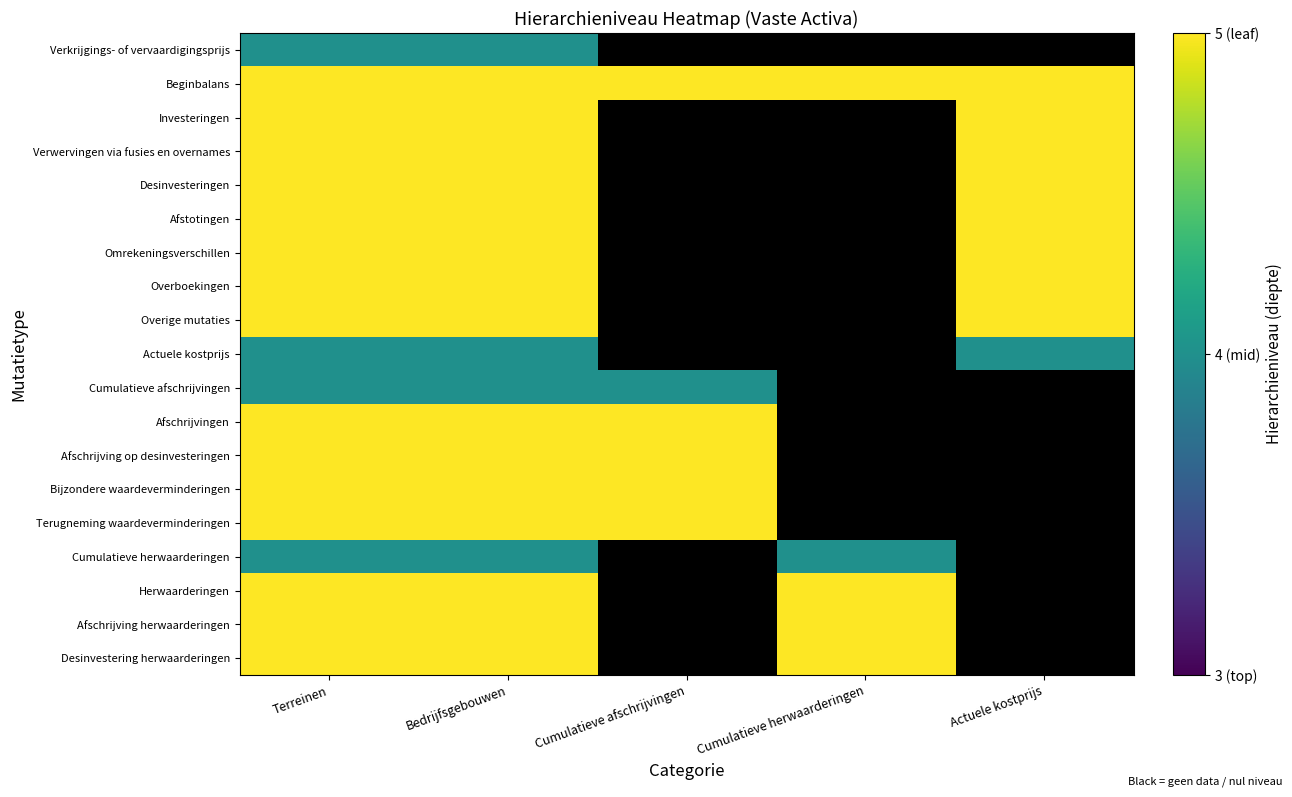

Reading left to right, transcribe all the data shown in this chart.

Verkrijgings- of vervaardigingsprijs: Terreinen=4	Bedrijfsgebouwen=4	Cumulatieve afschrijvingen=0	Cumulatieve herwaarderingen=0	Actuele kostprijs=0
Beginbalans: Terreinen=5	Bedrijfsgebouwen=5	Cumulatieve afschrijvingen=5	Cumulatieve herwaarderingen=5	Actuele kostprijs=5
Investeringen: Terreinen=5	Bedrijfsgebouwen=5	Cumulatieve afschrijvingen=0	Cumulatieve herwaarderingen=0	Actuele kostprijs=5
Verwervingen via fusies en overnames: Terreinen=5	Bedrijfsgebouwen=5	Cumulatieve afschrijvingen=0	Cumulatieve herwaarderingen=0	Actuele kostprijs=5
Desinvesteringen: Terreinen=5	Bedrijfsgebouwen=5	Cumulatieve afschrijvingen=0	Cumulatieve herwaarderingen=0	Actuele kostprijs=5
Afstotingen: Terreinen=5	Bedrijfsgebouwen=5	Cumulatieve afschrijvingen=0	Cumulatieve herwaarderingen=0	Actuele kostprijs=5
Omrekeningsverschillen: Terreinen=5	Bedrijfsgebouwen=5	Cumulatieve afschrijvingen=0	Cumulatieve herwaarderingen=0	Actuele kostprijs=5
Overboekingen: Terreinen=5	Bedrijfsgebouwen=5	Cumulatieve afschrijvingen=0	Cumulatieve herwaarderingen=0	Actuele kostprijs=5
Overige mutaties: Terreinen=5	Bedrijfsgebouwen=5	Cumulatieve afschrijvingen=0	Cumulatieve herwaarderingen=0	Actuele kostprijs=5
Actuele kostprijs: Terreinen=4	Bedrijfsgebouwen=4	Cumulatieve afschrijvingen=0	Cumulatieve herwaarderingen=0	Actuele kostprijs=4
Cumulatieve afschrijvingen: Terreinen=4	Bedrijfsgebouwen=4	Cumulatieve afschrijvingen=4	Cumulatieve herwaarderingen=0	Actuele kostprijs=0
Afschrijvingen: Terreinen=5	Bedrijfsgebouwen=5	Cumulatieve afschrijvingen=5	Cumulatieve herwaarderingen=0	Actuele kostprijs=0
Afschrijving op desinvesteringen: Terreinen=5	Bedrijfsgebouwen=5	Cumulatieve afschrijvingen=5	Cumulatieve herwaarderingen=0	Actuele kostprijs=0
Bijzondere waardeverminderingen: Terreinen=5	Bedrijfsgebouwen=5	Cumulatieve afschrijvingen=5	Cumulatieve herwaarderingen=0	Actuele kostprijs=0
Terugneming waardeverminderingen: Terreinen=5	Bedrijfsgebouwen=5	Cumulatieve afschrijvingen=5	Cumulatieve herwaarderingen=0	Actuele kostprijs=0
Cumulatieve herwaarderingen: Terreinen=4	Bedrijfsgebouwen=4	Cumulatieve afschrijvingen=0	Cumulatieve herwaarderingen=4	Actuele kostprijs=0
Herwaarderingen: Terreinen=5	Bedrijfsgebouwen=5	Cumulatieve afschrijvingen=0	Cumulatieve herwaarderingen=5	Actuele kostprijs=0
Afschrijving herwaarderingen: Terreinen=5	Bedrijfsgebouwen=5	Cumulatieve afschrijvingen=0	Cumulatieve herwaarderingen=5	Actuele kostprijs=0
Desinvestering herwaarderingen: Terreinen=5	Bedrijfsgebouwen=5	Cumulatieve afschrijvingen=0	Cumulatieve herwaarderingen=5	Actuele kostprijs=0